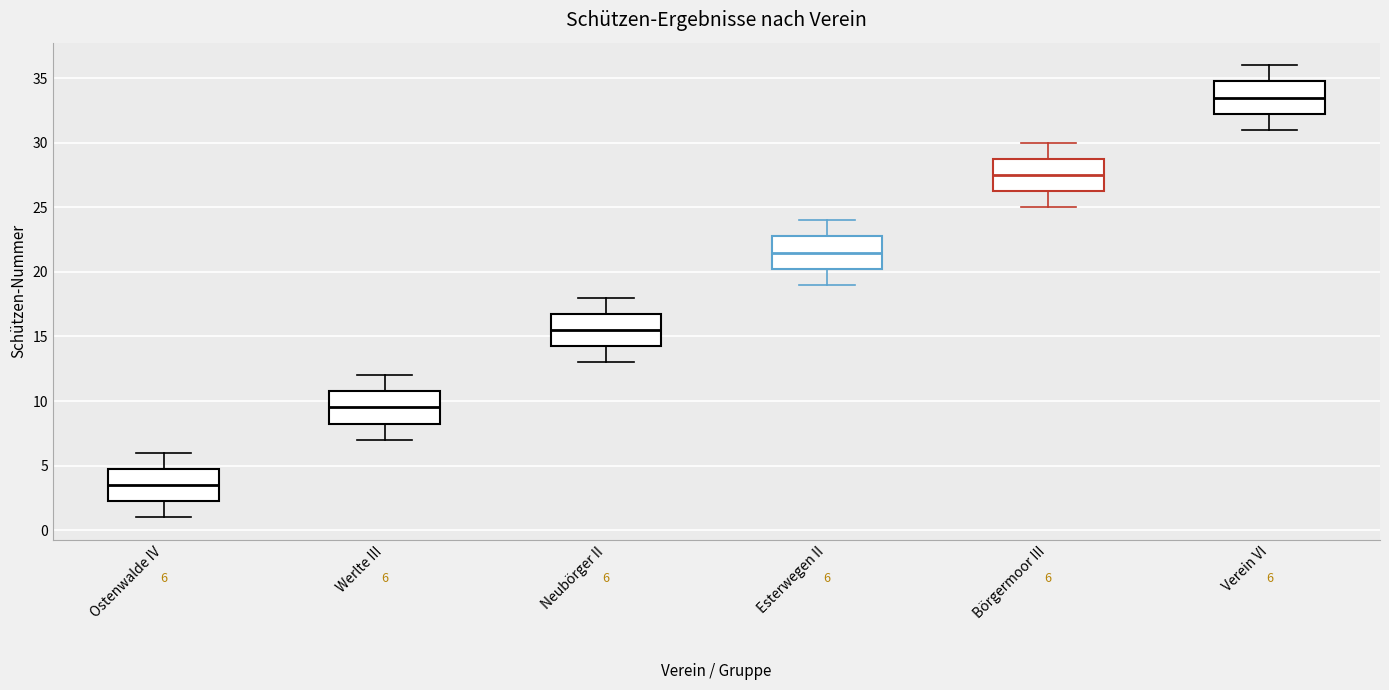

Which box's median line is the lowest?

Ostenwalde IV